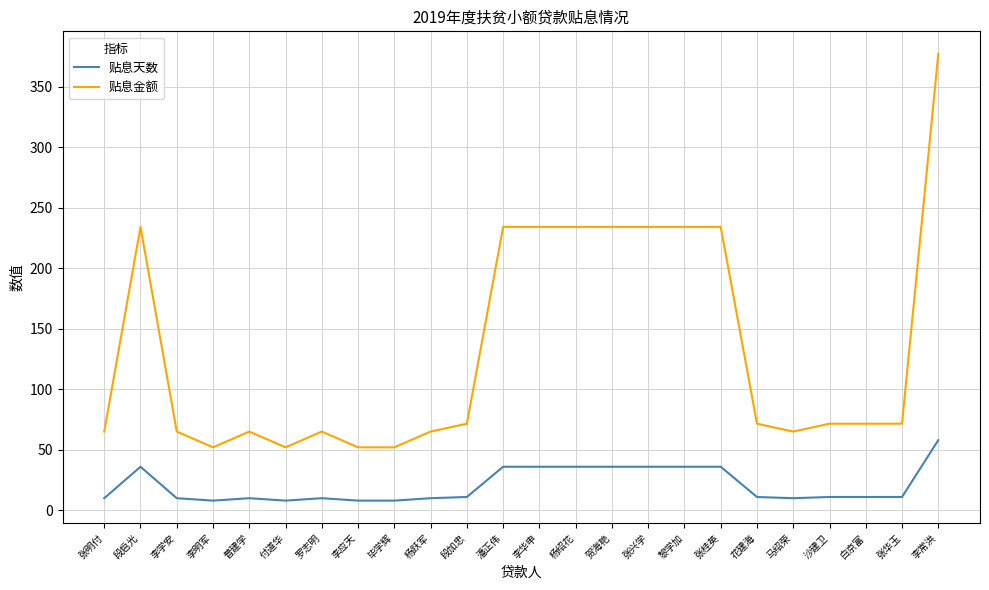

Is this an area chart (filled region under the line)?

No